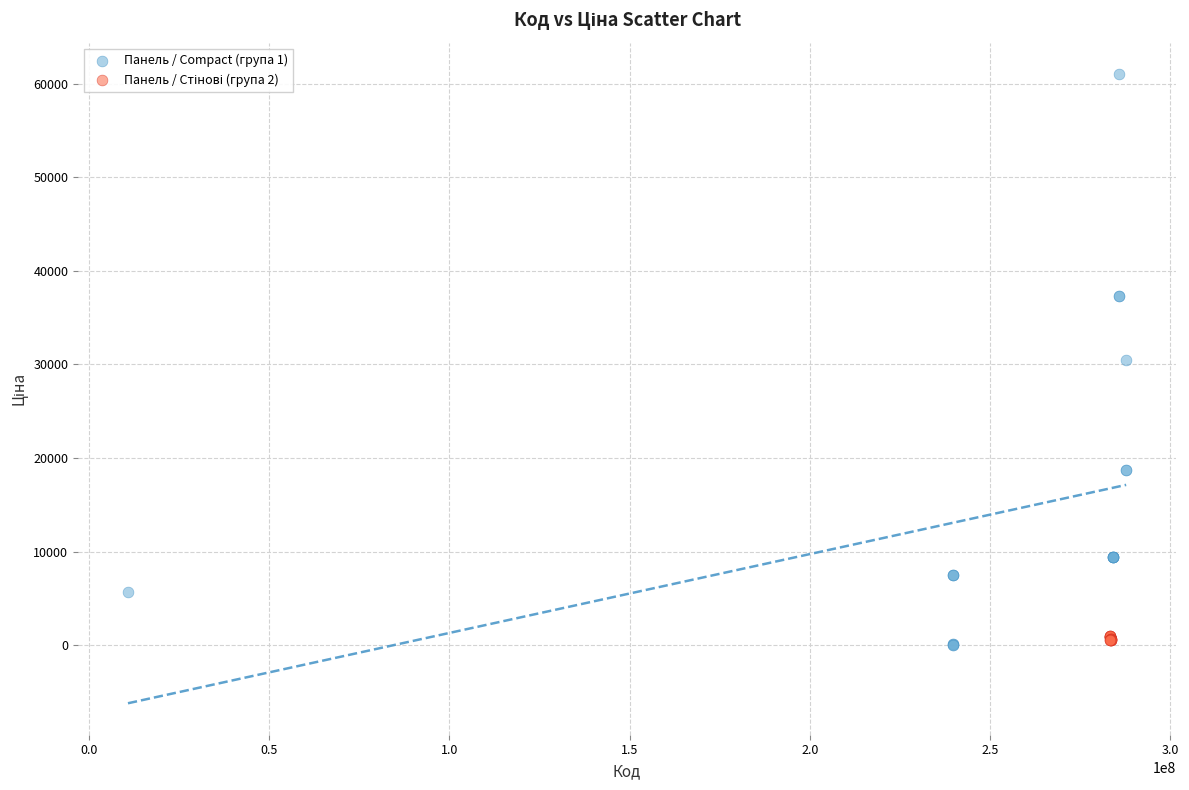

Which series has the widest spread of Y values?

Панель / Compact (група 1)